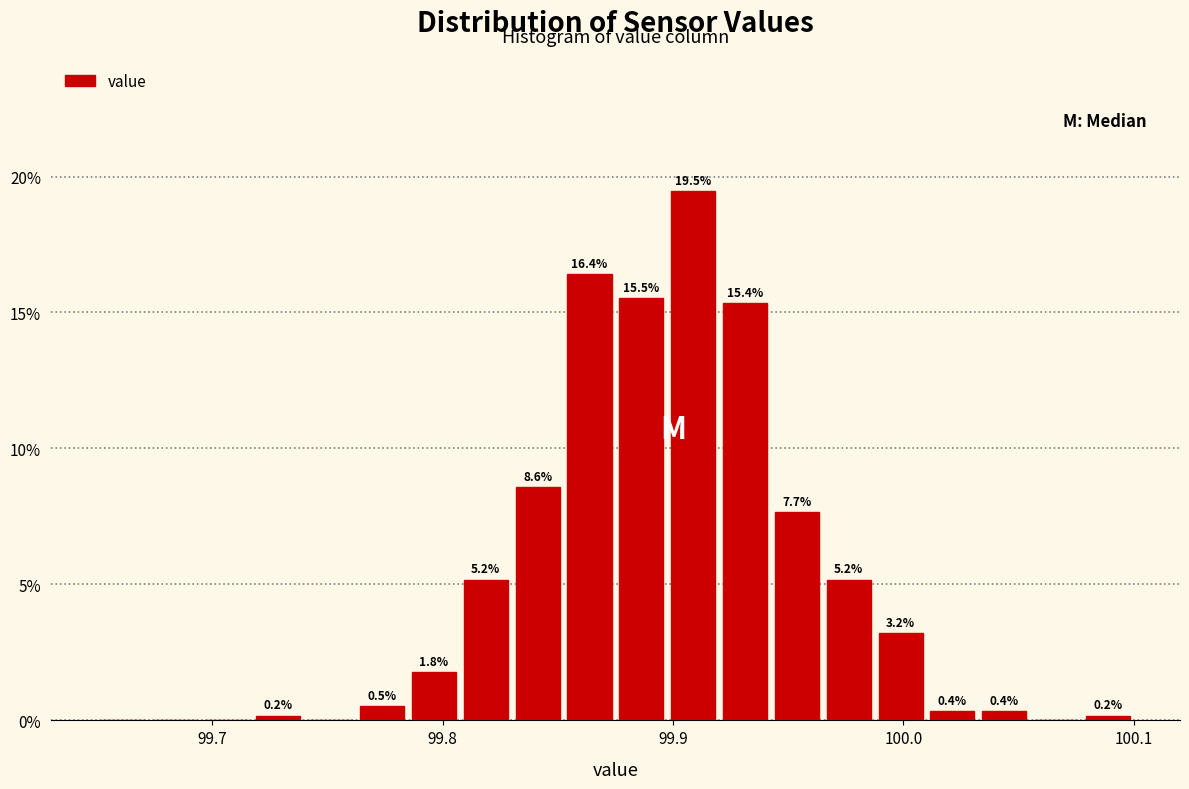

Read against the x-axis, roughly where is the centre of the tallest bar?

99.91